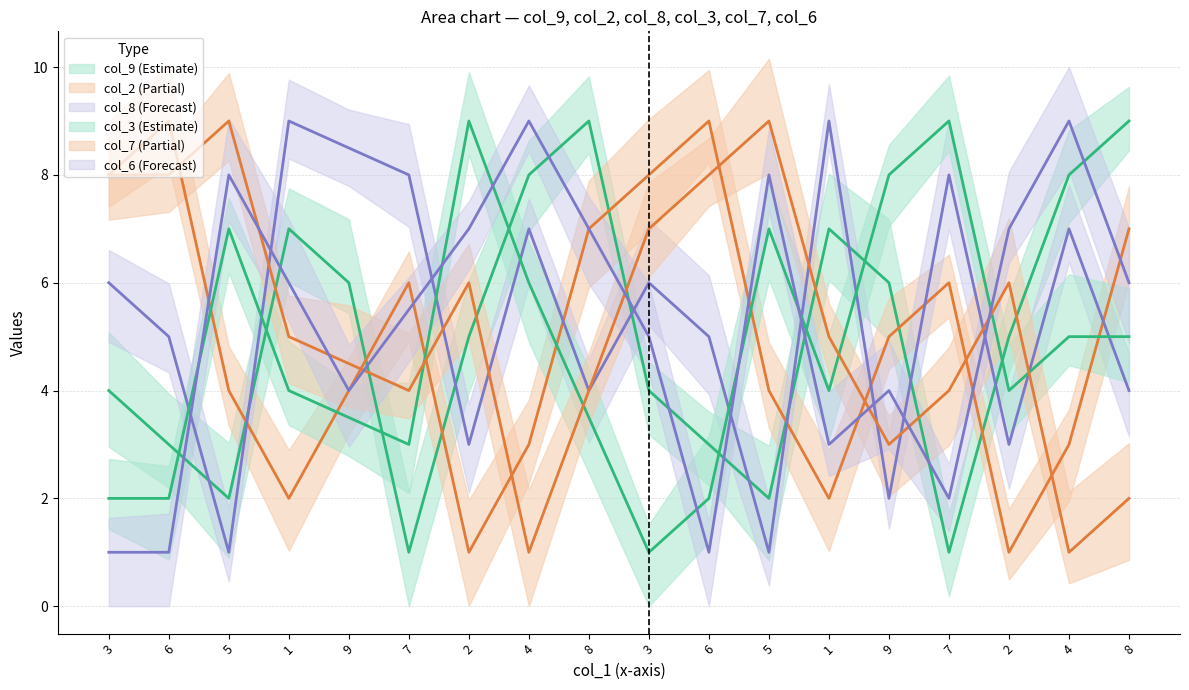

Is this an area chart (filled region under the line)?

No